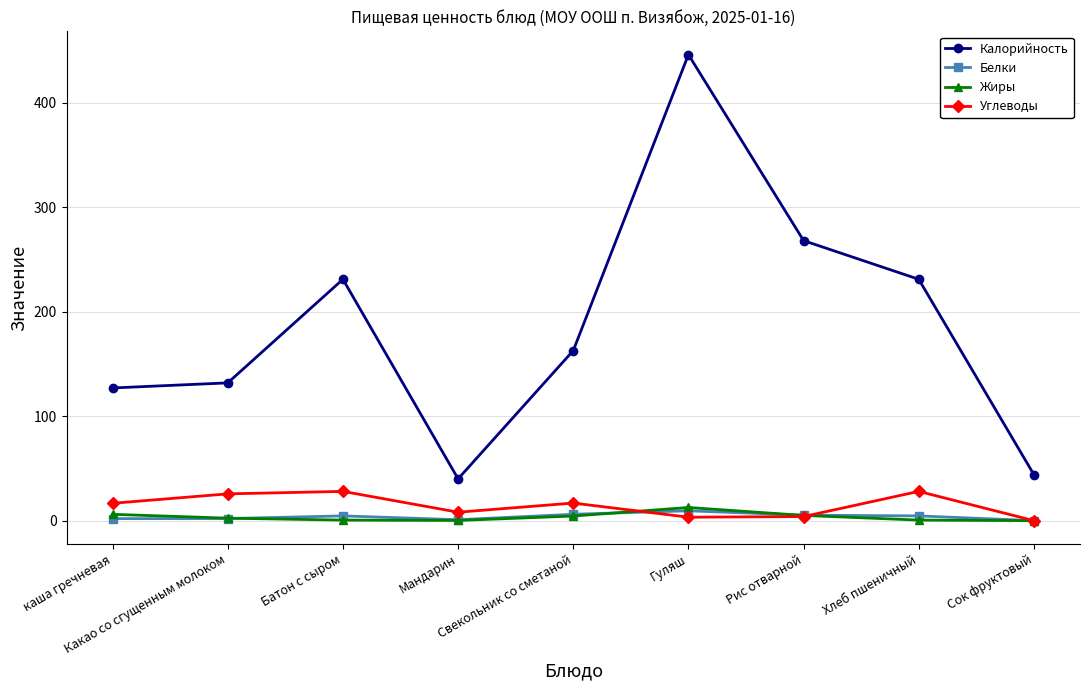

True or false: Калорийность and Жиры cross at least once.

False